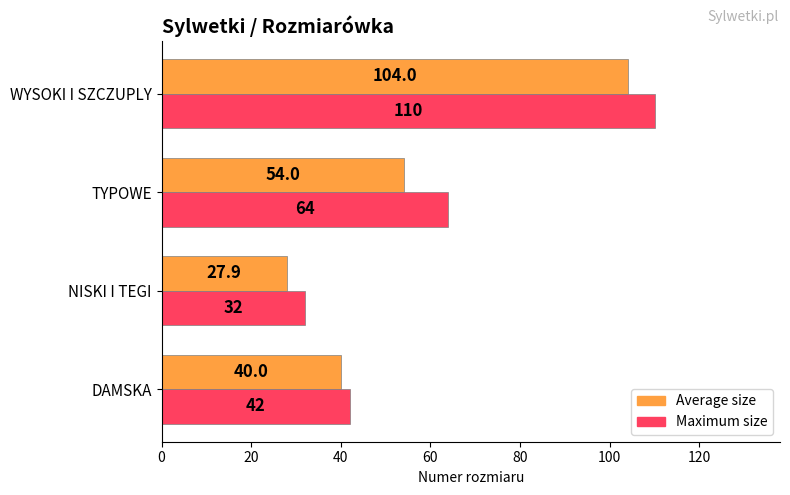

The value of Maximum size at TYPOWE is 64.0. True or false?

True